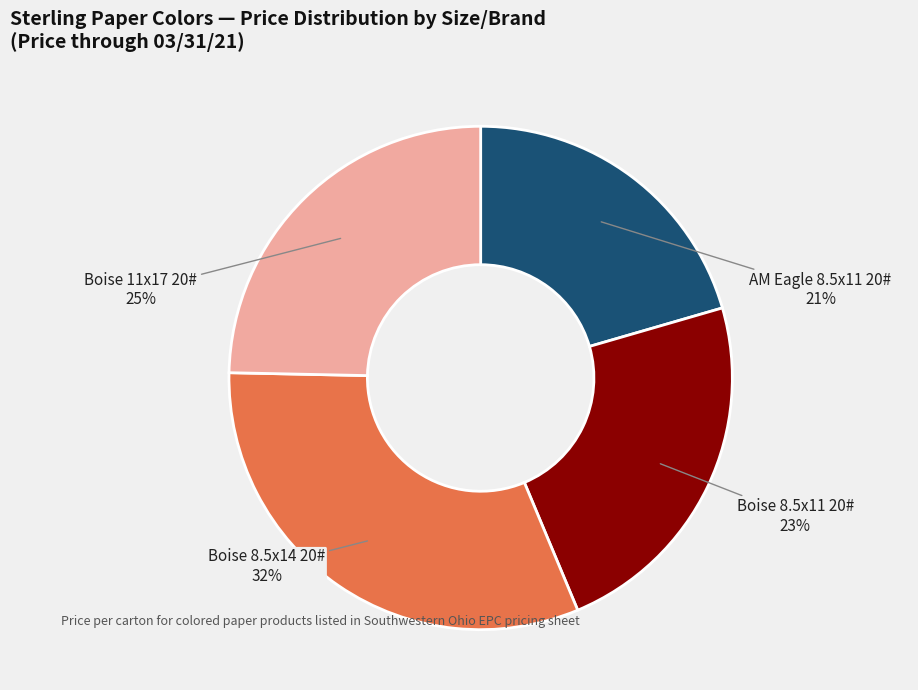

Which has a higher value, Boise 11x17 20# or Boise 8.5x14 20#?

Boise 8.5x14 20#